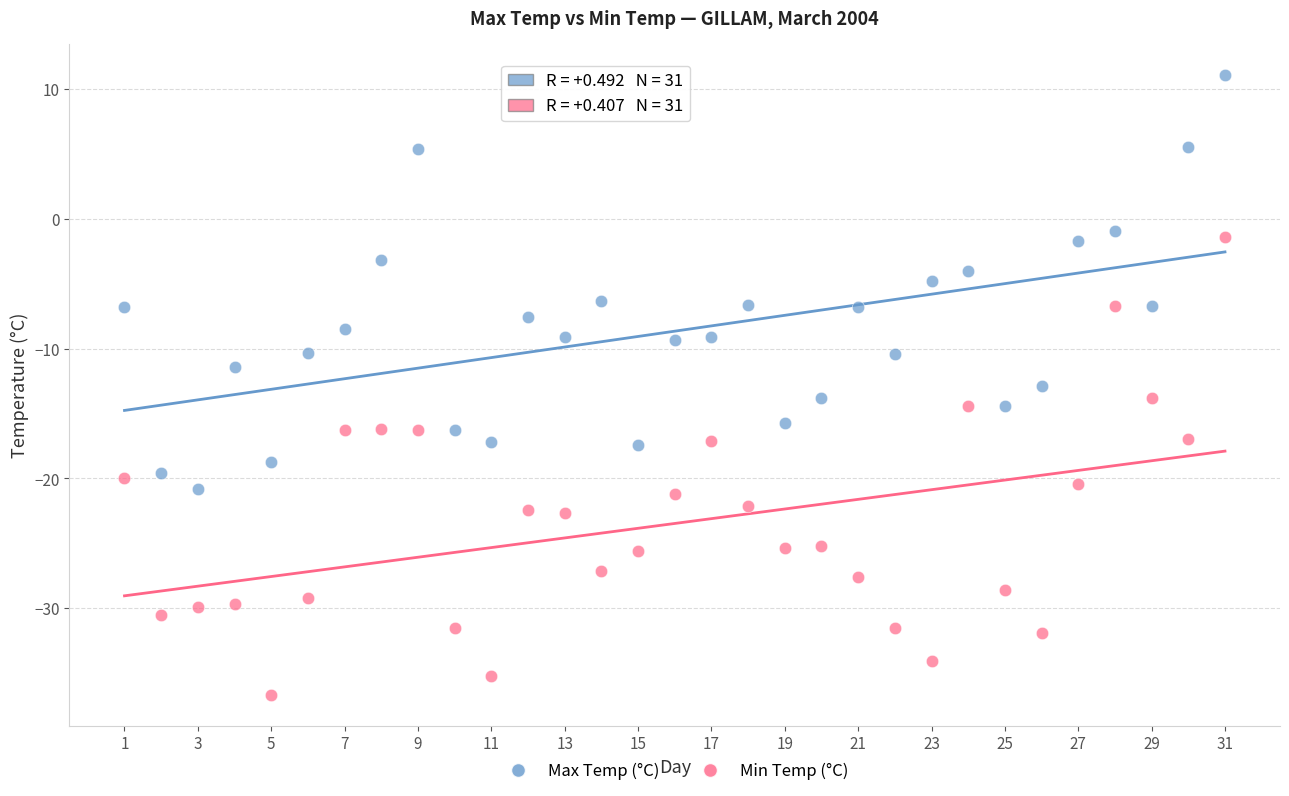

Which series has the largest Y range (max minus min)?

Min Temp (°C)